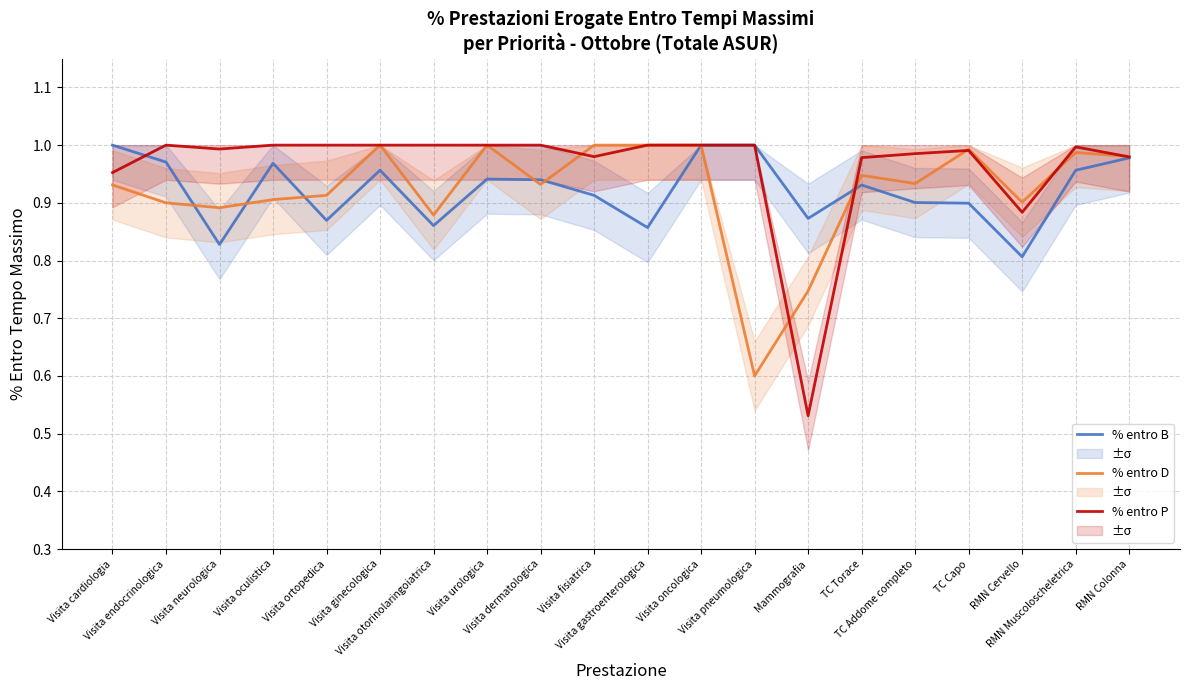

What is the average value of the % entro D series?

0.9